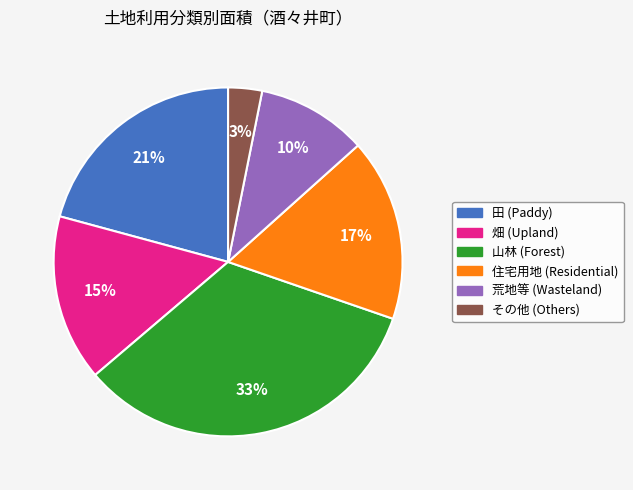

To the nearest percent, what is the average slice percentage?

17%